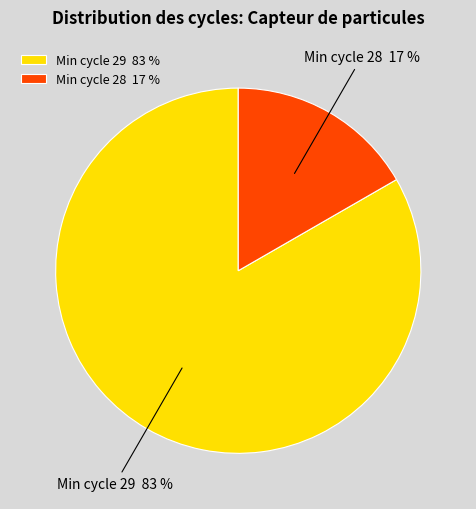

Is there any slice that represents more than half of the pie?

Yes